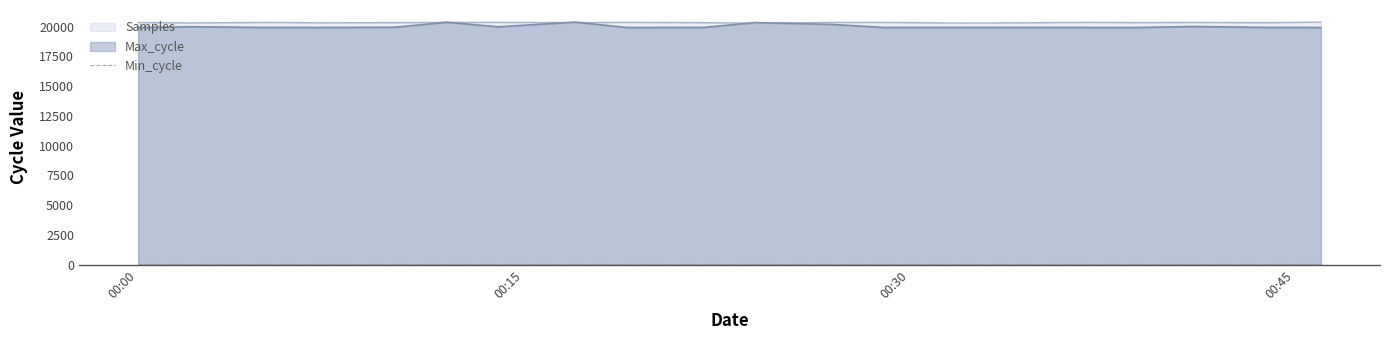

What is the difference between the Samples values at 2024/03/08 00:46 and 2024/03/08 00:17?

40.1